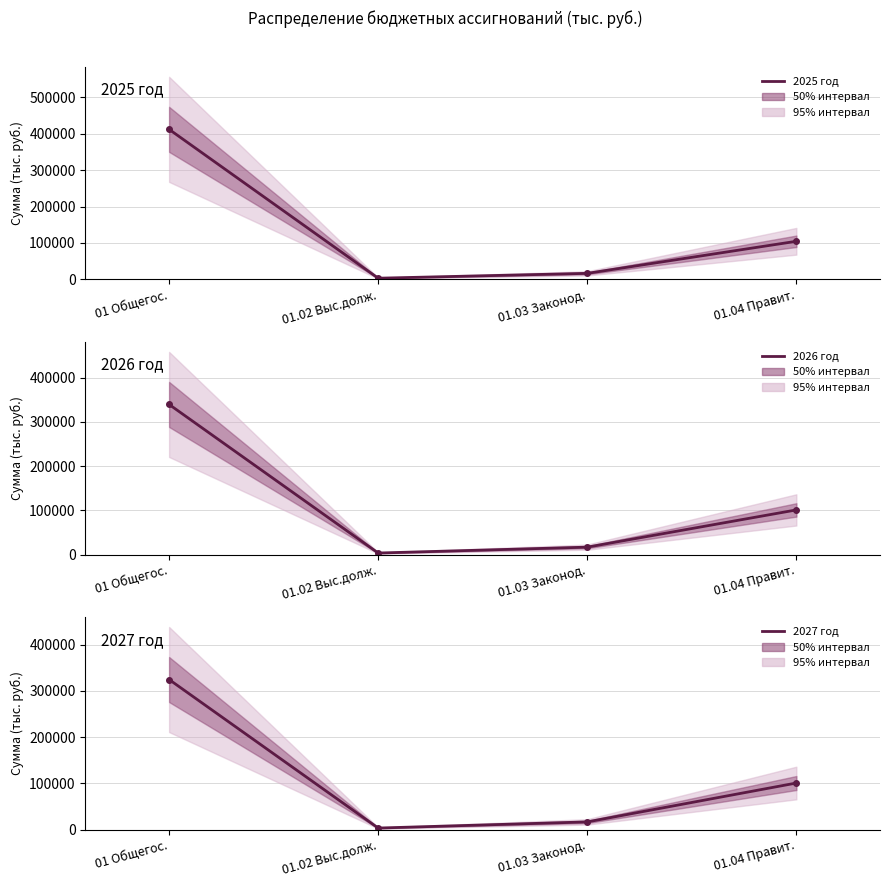

At how many categories does at least one series exceed 184648?

1